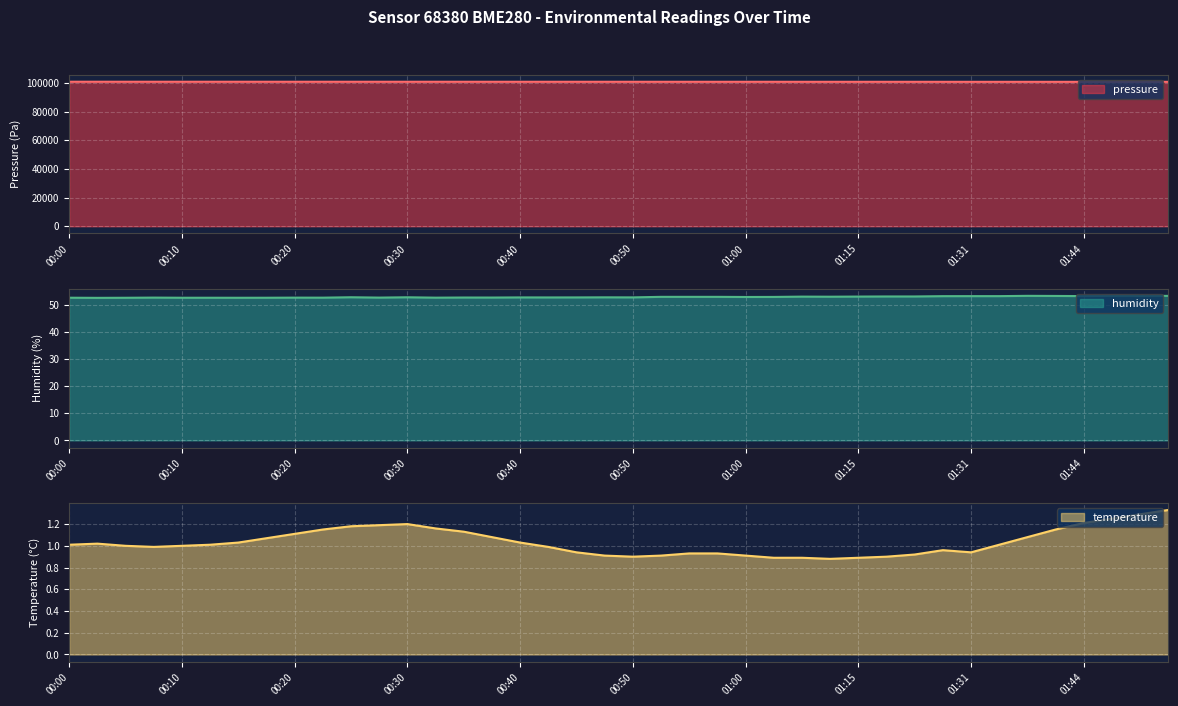

True or false: temperature has a value of 2.2 at 01:49.

False